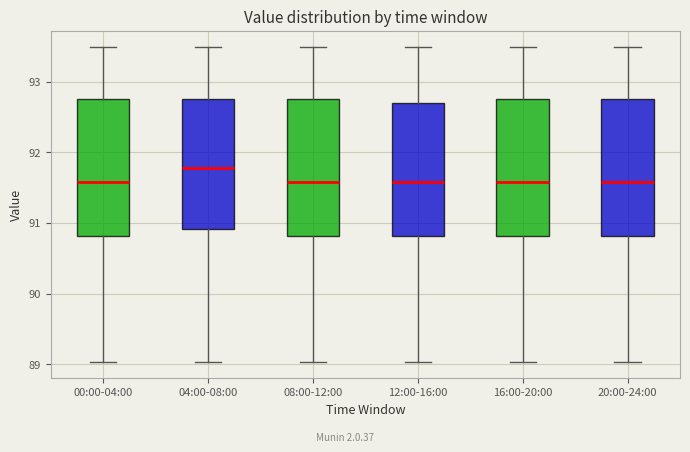

Reading left to right, transcribe this box plot: for each box, give where its median line is, the range the box spans, and where its two whiskers end, as read against the y-axis. The values are not printed on the chart, so give them approximately, as read against the axis.

00:00-04:00: median 91.6, box 90.8 to 92.8, whiskers 89.0 to 93.5
04:00-08:00: median 91.8, box 90.9 to 92.8, whiskers 89.0 to 93.5
08:00-12:00: median 91.6, box 90.8 to 92.8, whiskers 89.0 to 93.5
12:00-16:00: median 91.6, box 90.8 to 92.7, whiskers 89.0 to 93.5
16:00-20:00: median 91.6, box 90.8 to 92.8, whiskers 89.0 to 93.5
20:00-24:00: median 91.6, box 90.8 to 92.8, whiskers 89.0 to 93.5